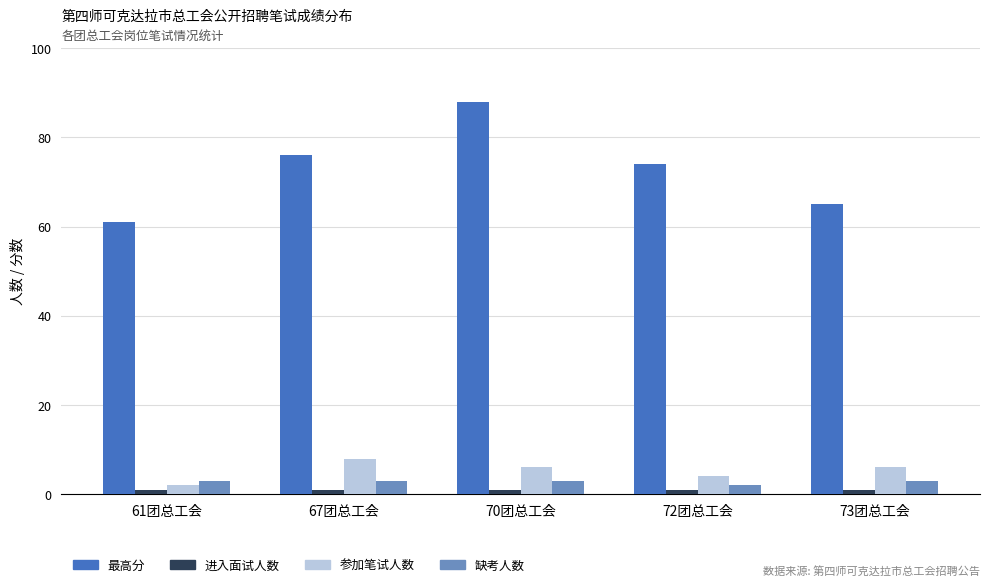

Read the 最高分 value at 61团总工会.

61